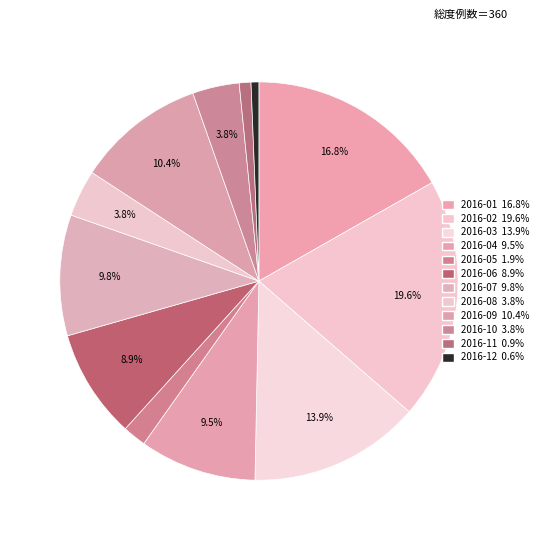

To the nearest percent, what is the difference between the largest and smallest slice percentages?

19%